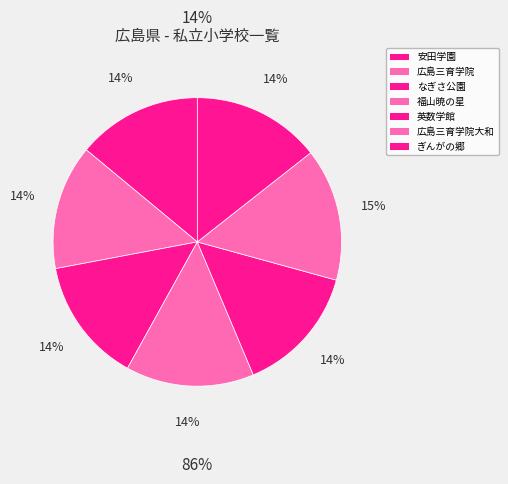

To the nearest percent, what is the average slice percentage?

14%